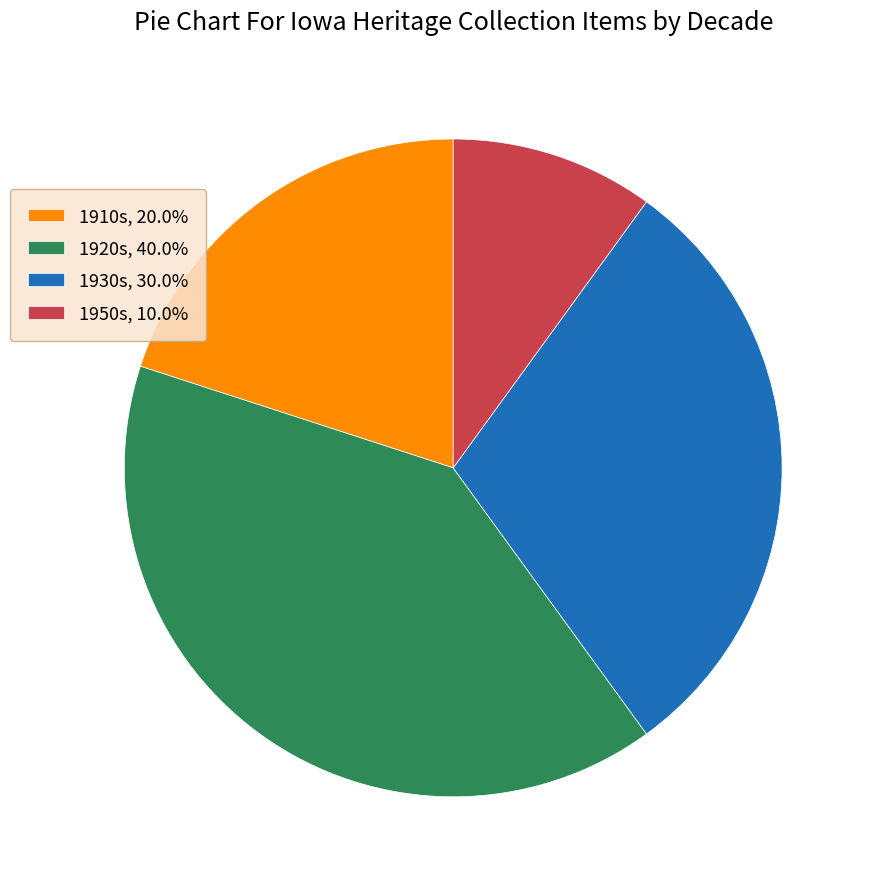

What is the ratio of the value at 1910s, 20.0% to the value at 1950s, 10.0%?

2.0